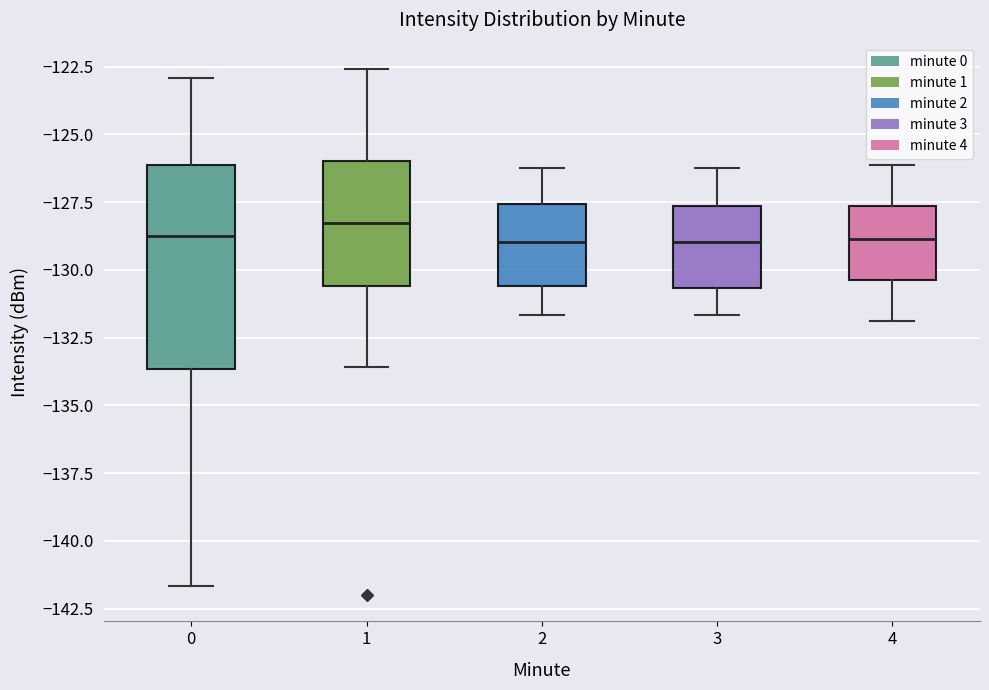

Where is the upper edge of the box at x = 0 on the y-axis? The values are not printed on the chart, so give them approximately, as read against the axis.

-126.0